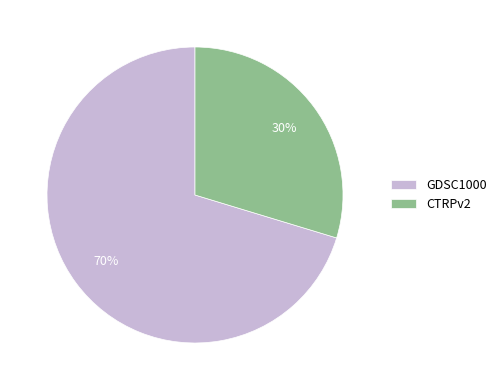

What is the largest slice in the pie chart?

GDSC1000